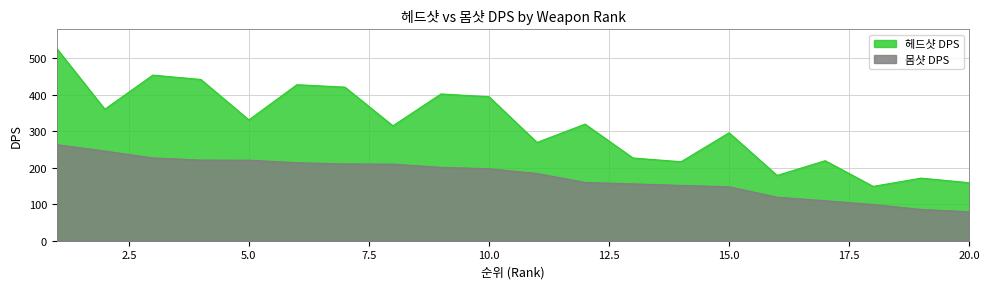

What is the average value of the 헤드샷 DPS series?

313.6